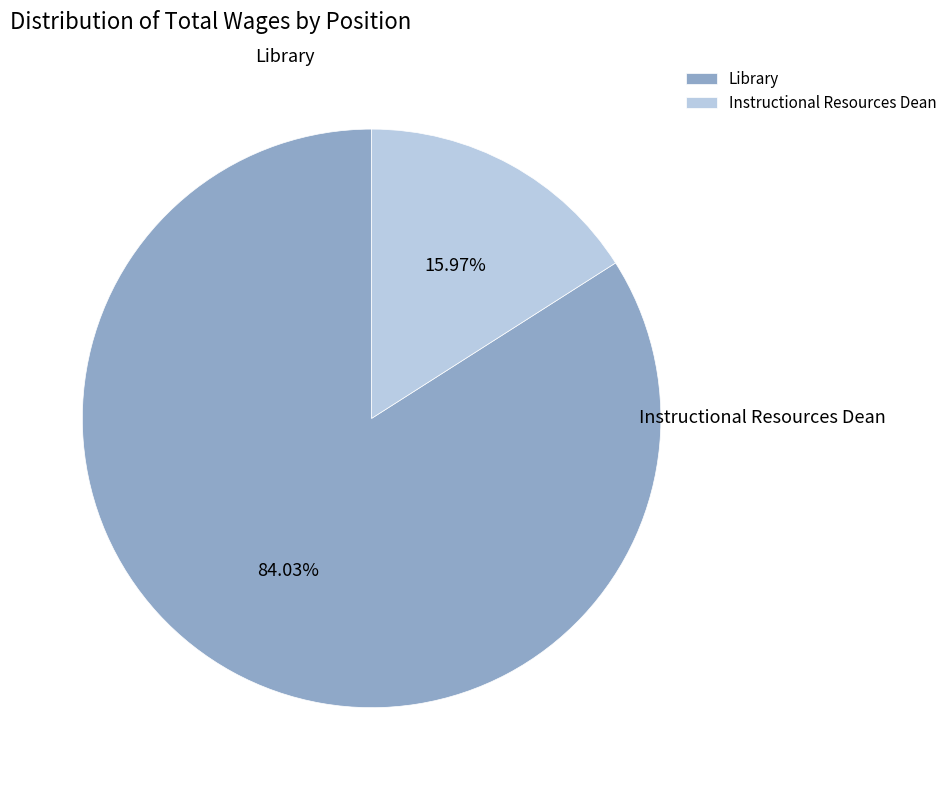

What is the largest slice in the pie chart?

Library